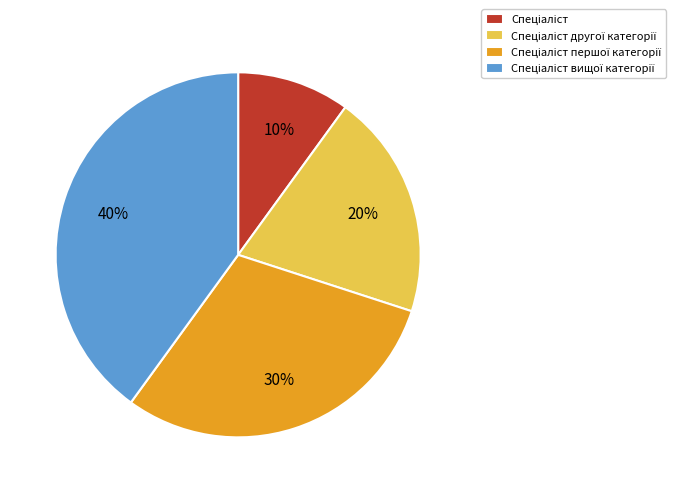

Does any single category account for the majority?

No